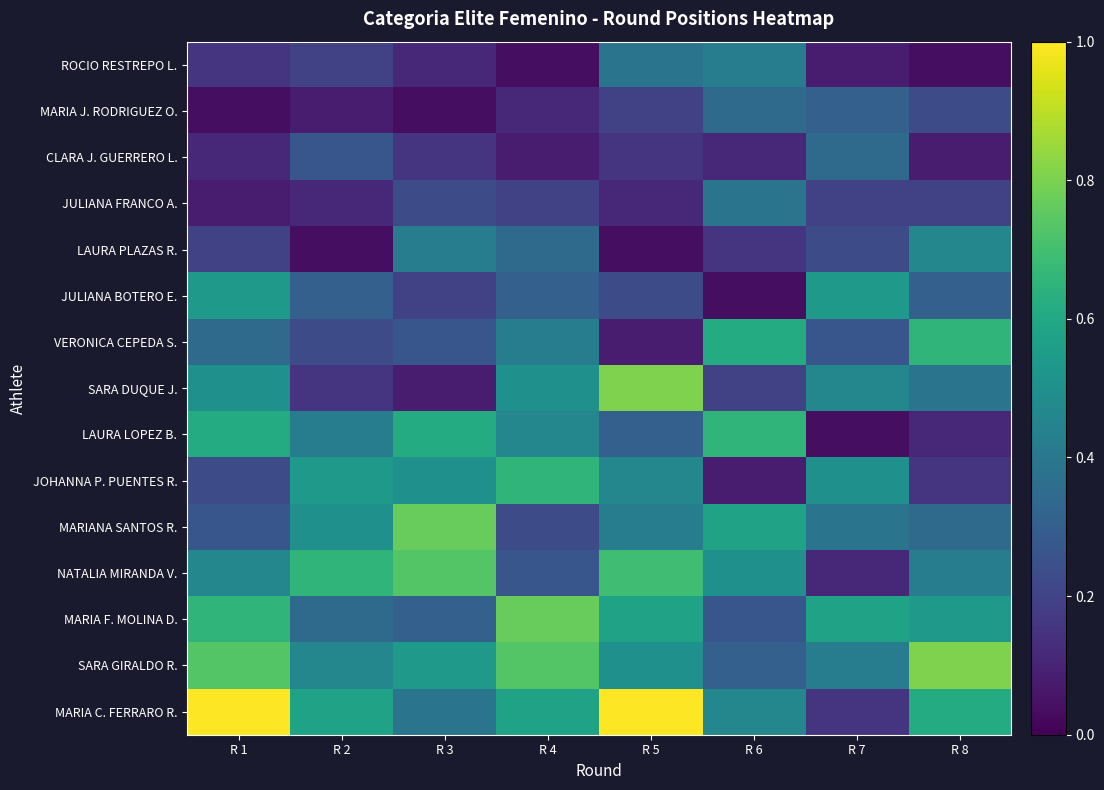

Which series has the largest total across all categories?

MARIA C. FERRARO R.